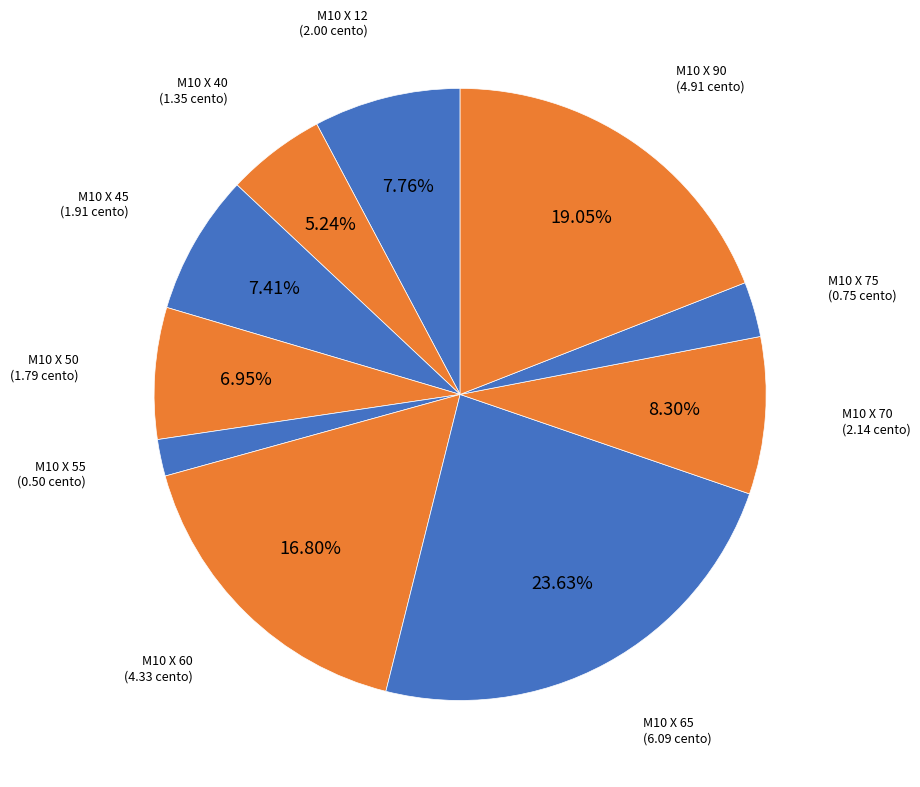

How many slices are in this pie chart?

10